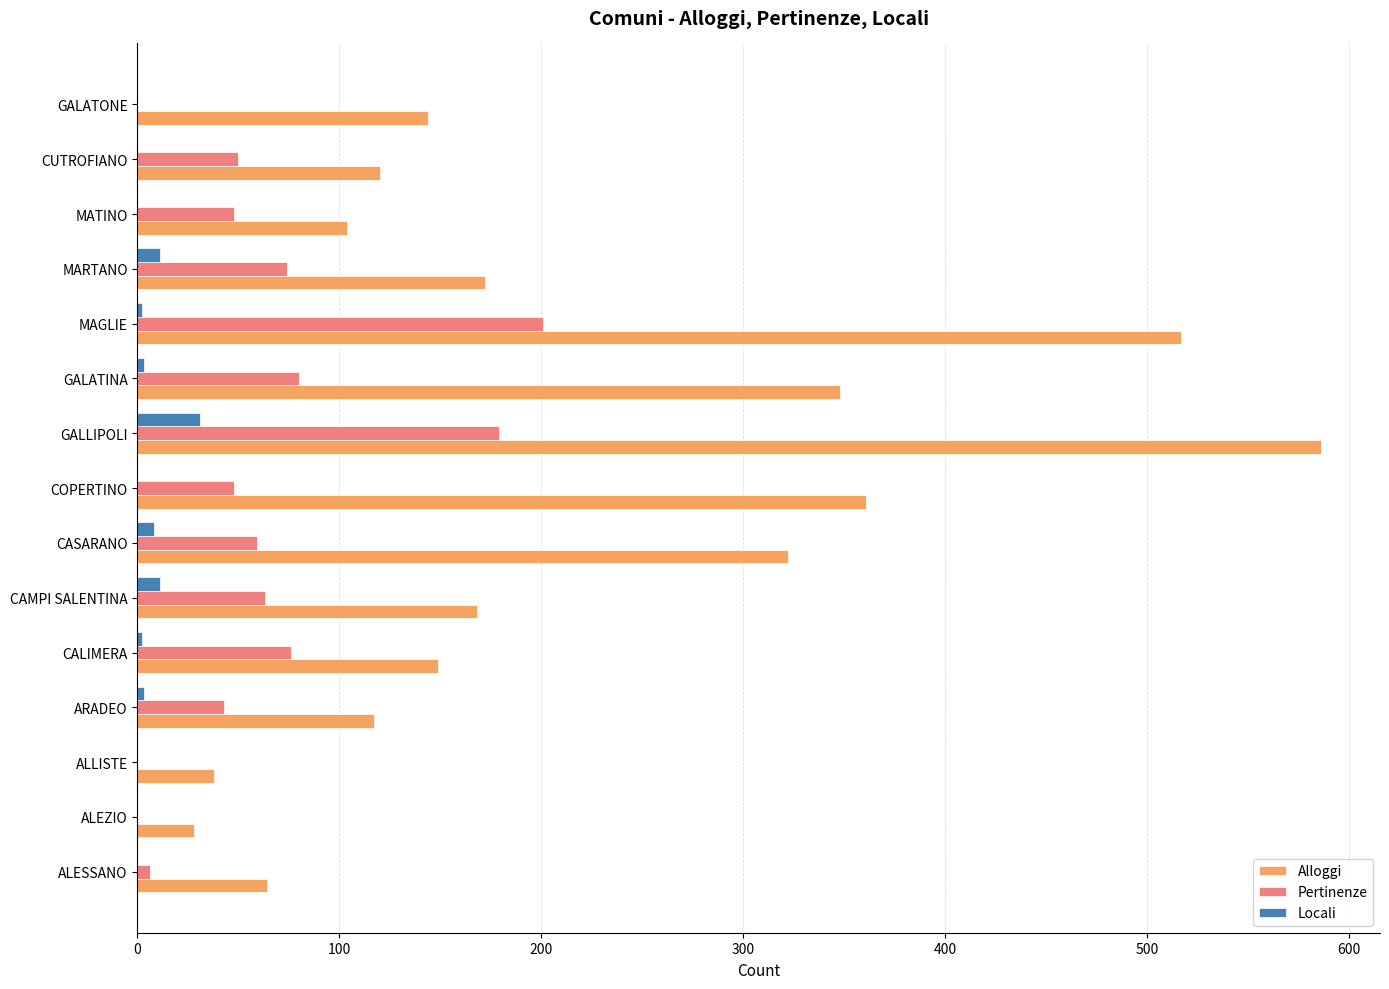

Between CALIMERA and CASARANO, which series saw the biggest shift?

Alloggi